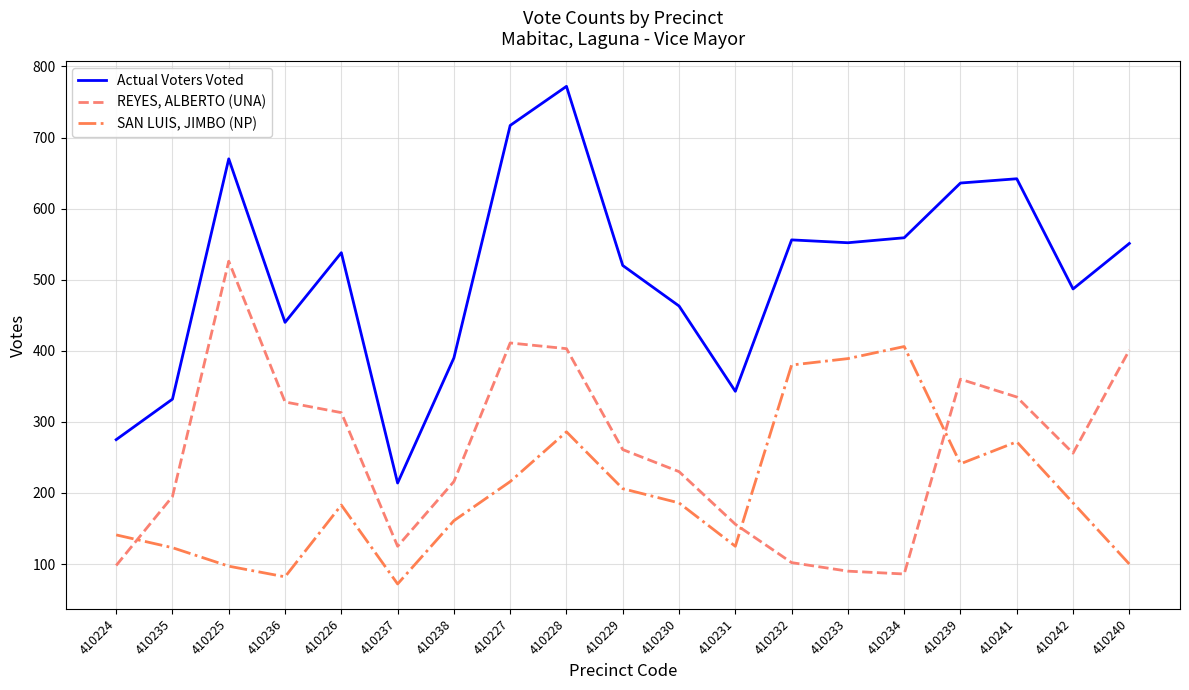

The SAN LUIS, JIMBO (NP) series shows 478 at 410228. True or false?

False